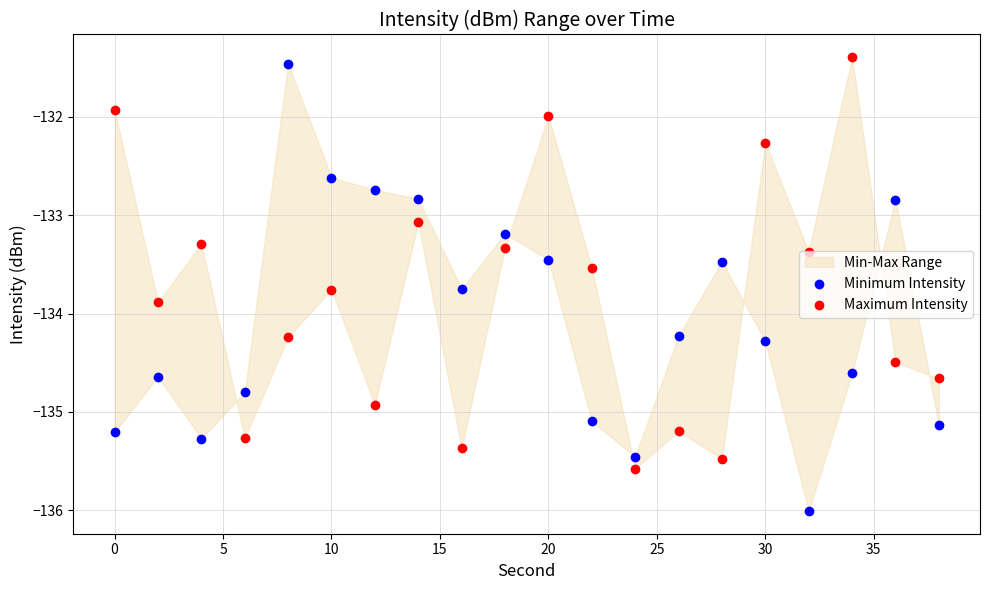

Which series contains the highest Y value?

Maximum Intensity